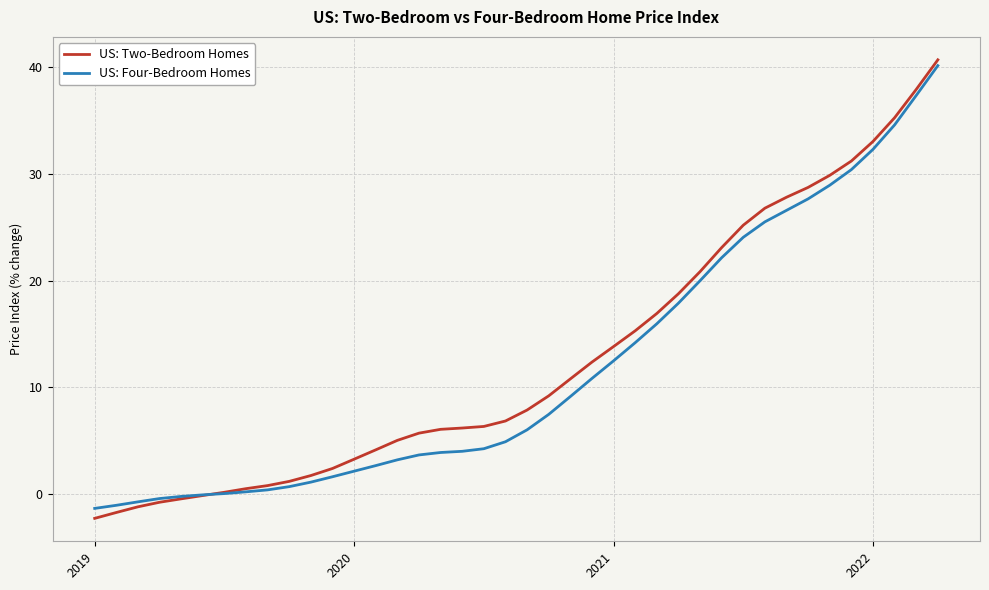

What is the maximum value for US: Four-Bedroom Homes?

40.1